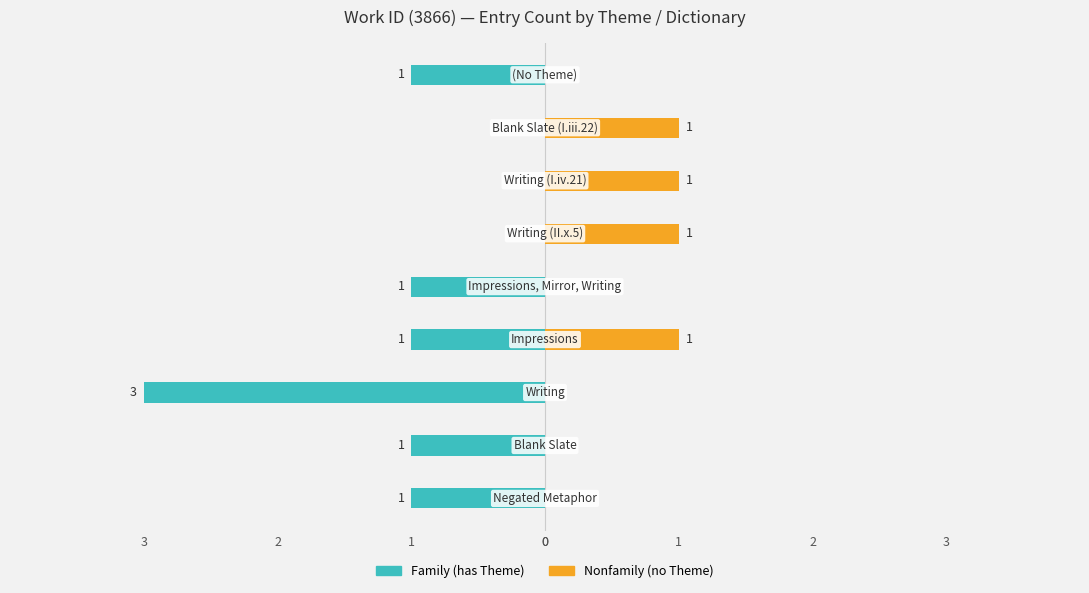

The Nonfamily series shows 0 at 2. True or false?

False